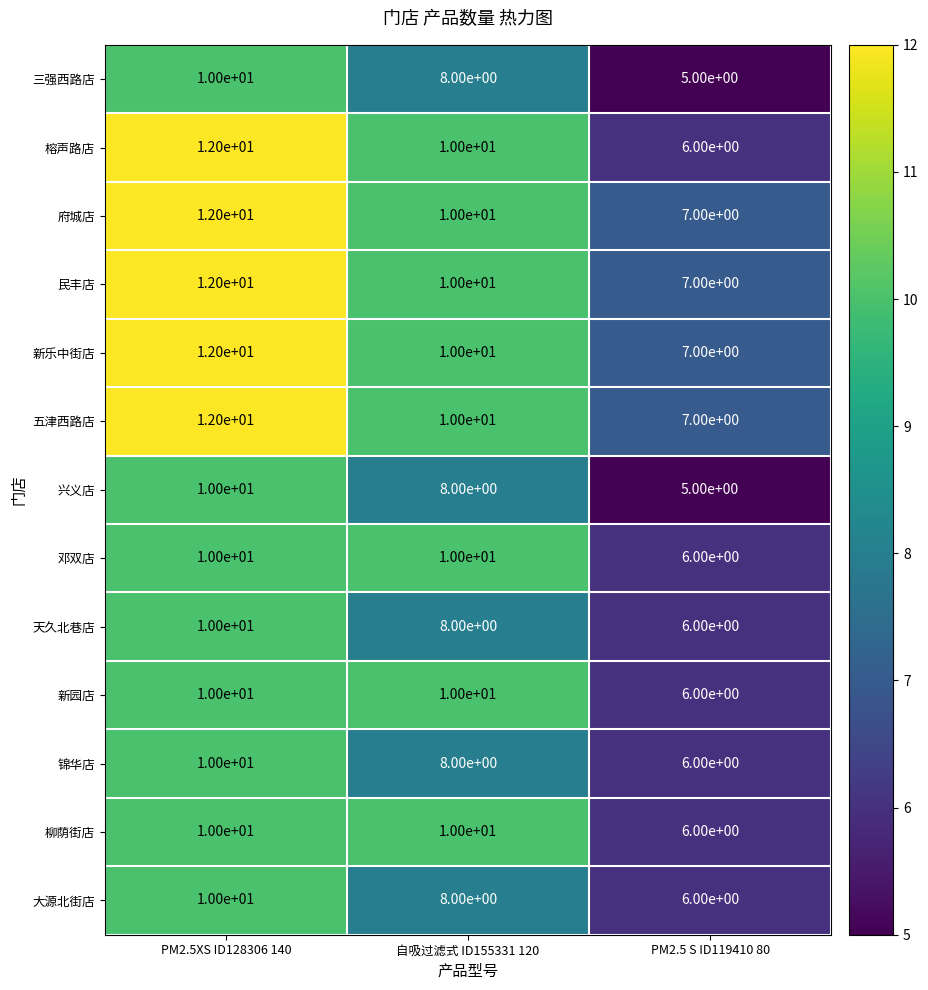

Which series changed the most between PM2.5XS ID128306 140 and PM2.5 S ID119410 80?

榕声路店